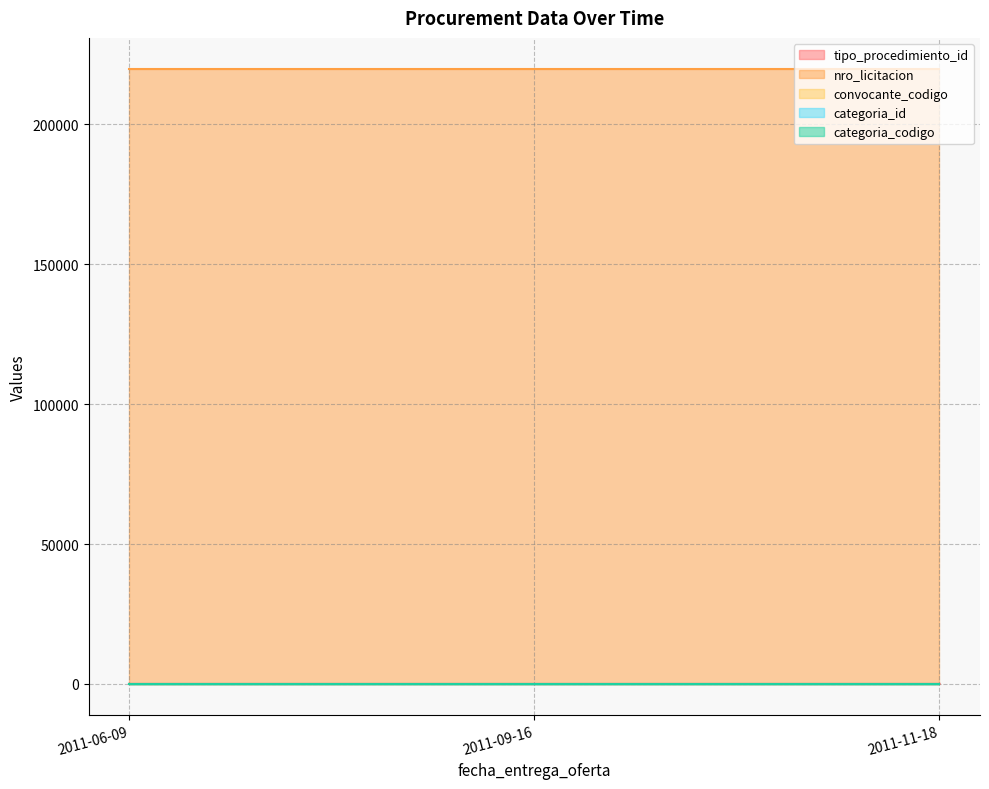

What is the value of the convocante_codigo point at the 2nd from the left?

12